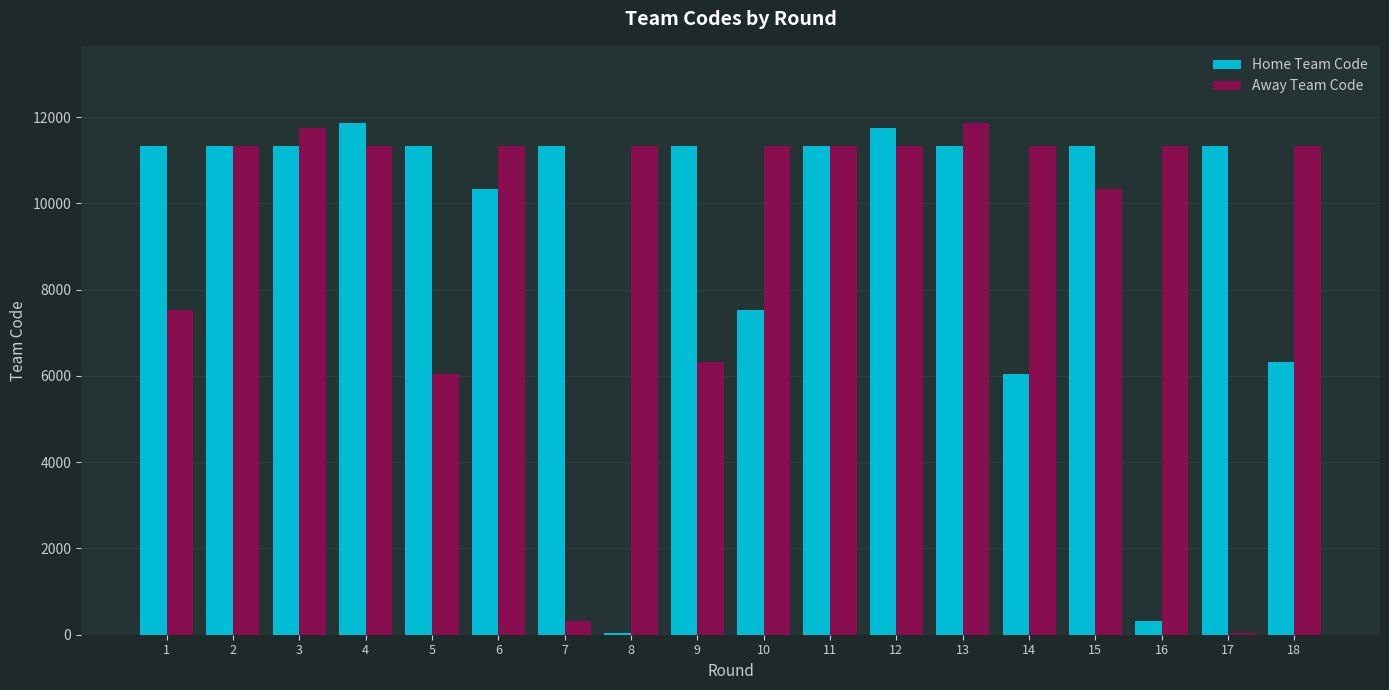

Is the value of Home Team Code at 18 greater than the value of Away Team Code at 10?

No